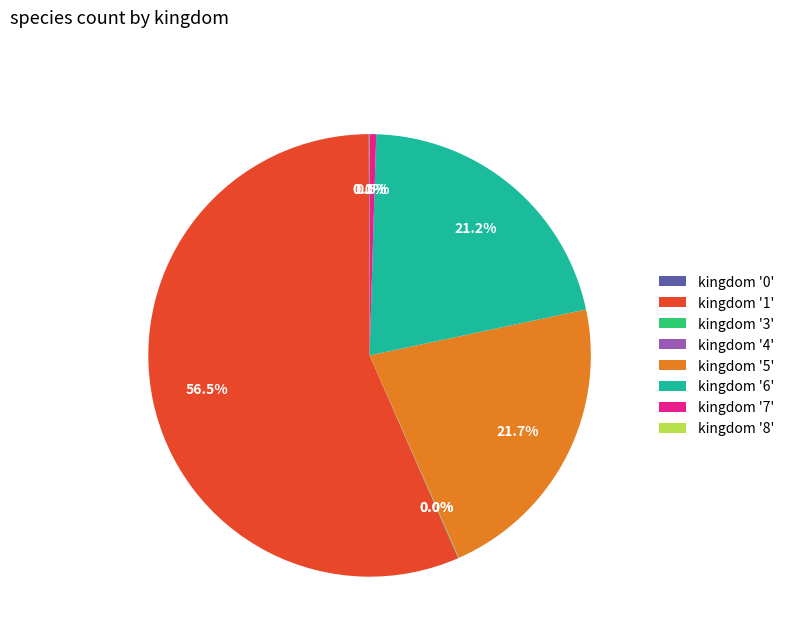

Which category accounts for the majority?

kingdom '1'